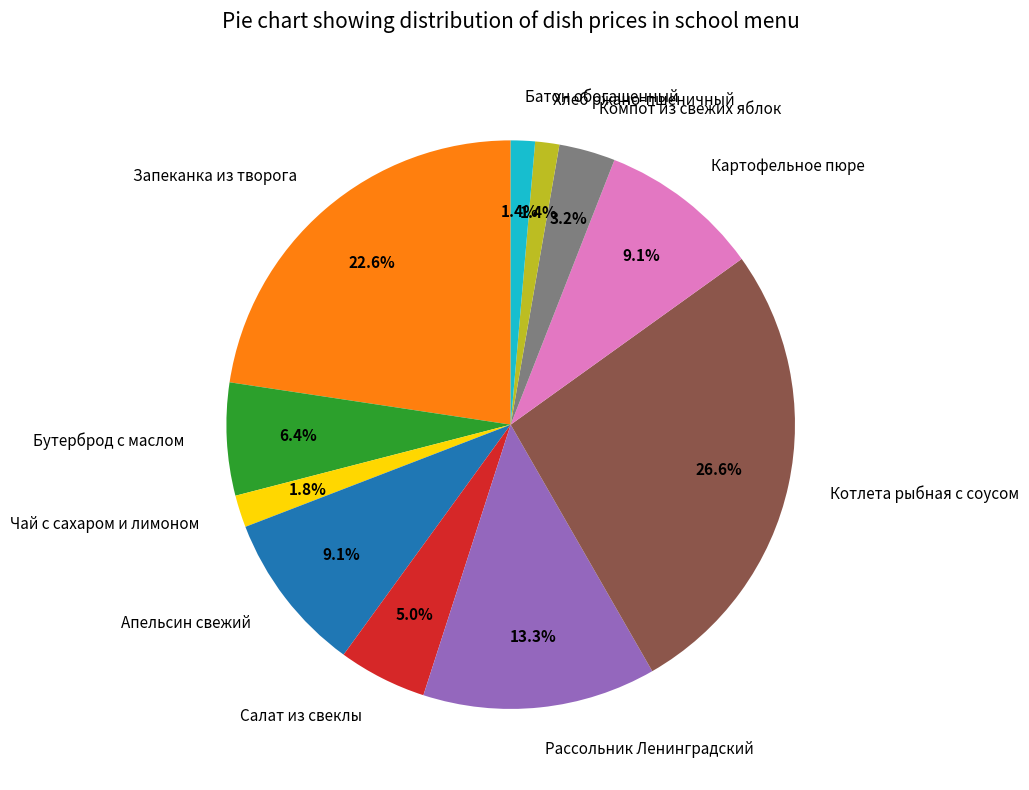

Is there any slice that represents more than half of the pie?

No